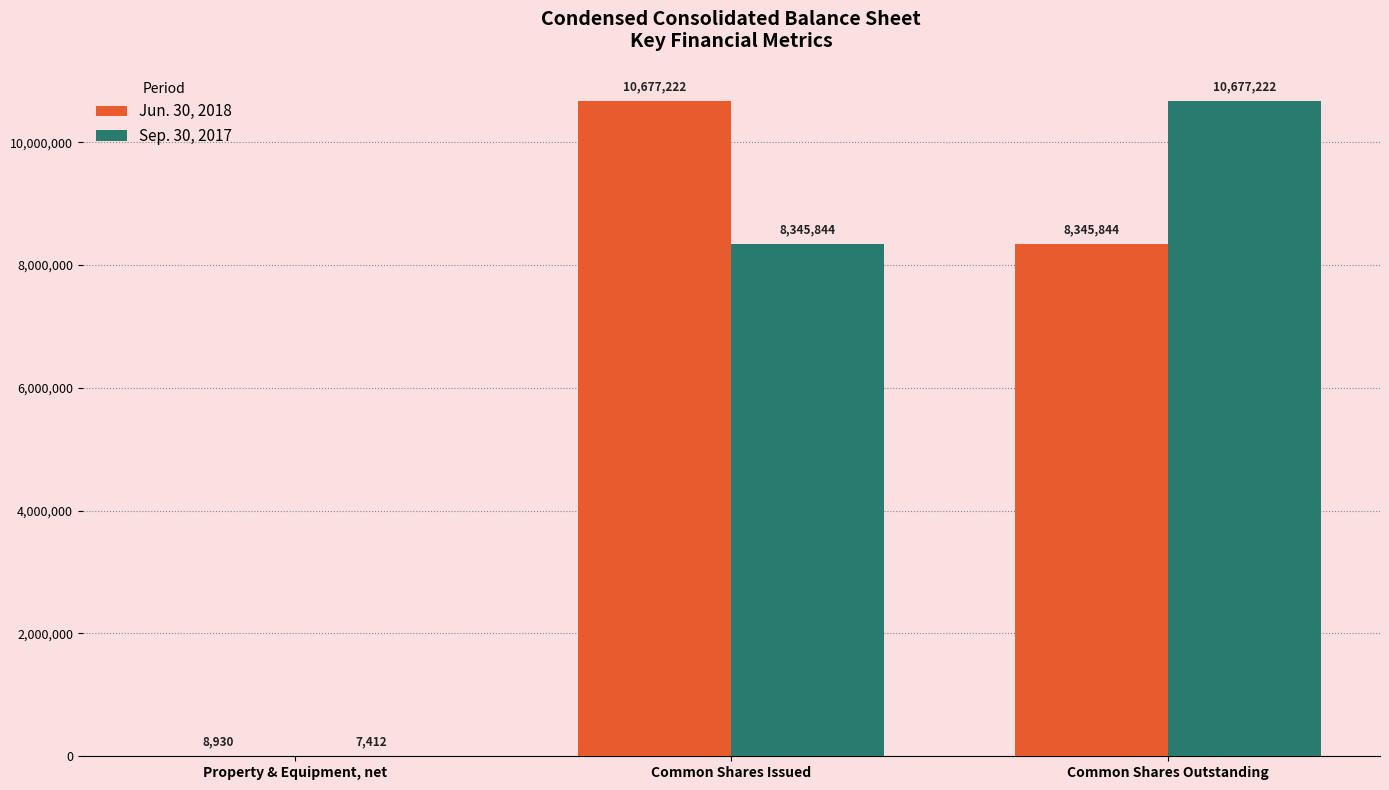

What is the highest value of the Jun. 30, 2018 series?

10677222